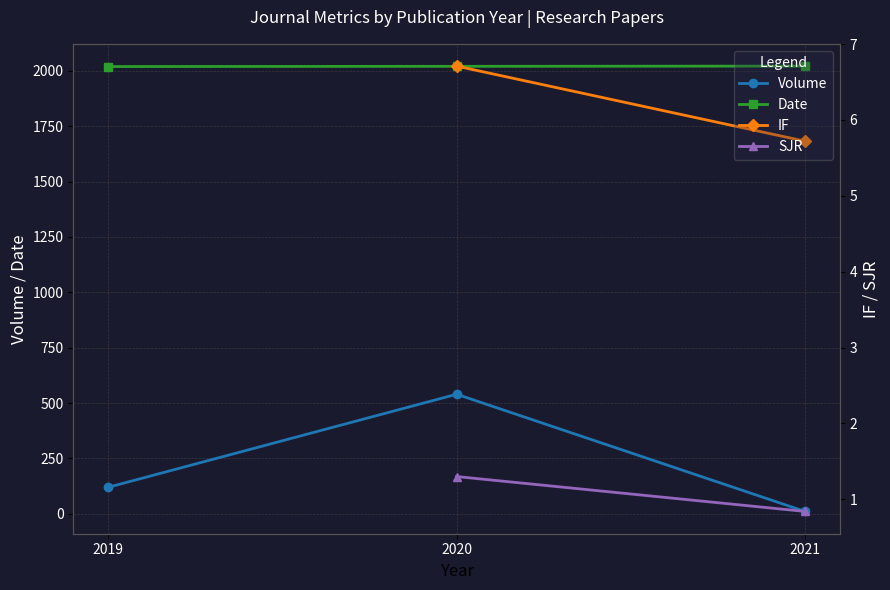

What is the value of the Date point at the 2nd from the left?

2020.0